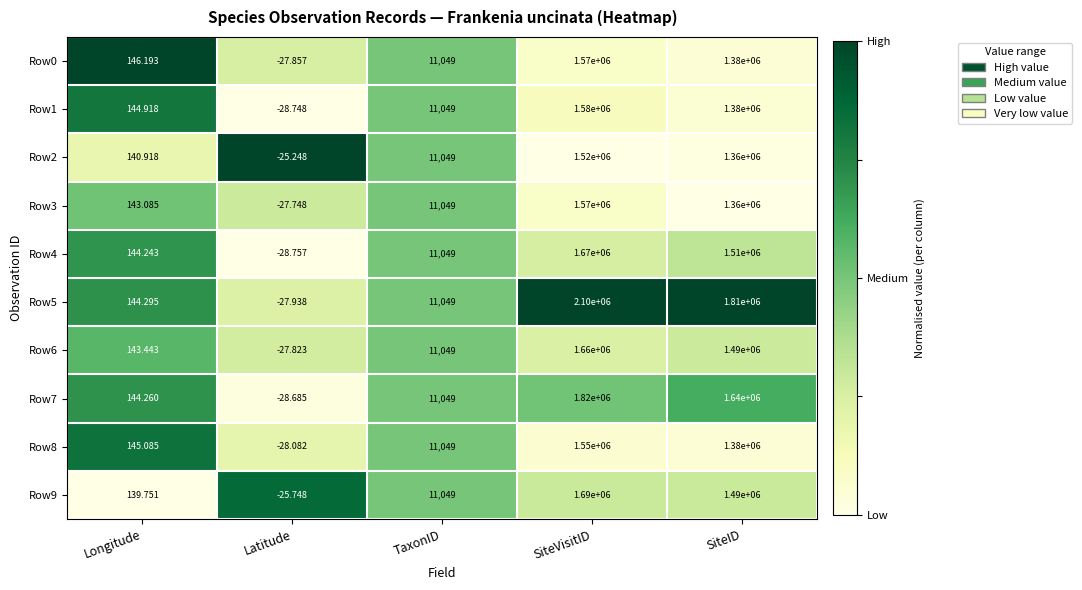

List the labels in order of Row1 value, largest first.

SiteVisitID, SiteID, TaxonID, Longitude, Latitude